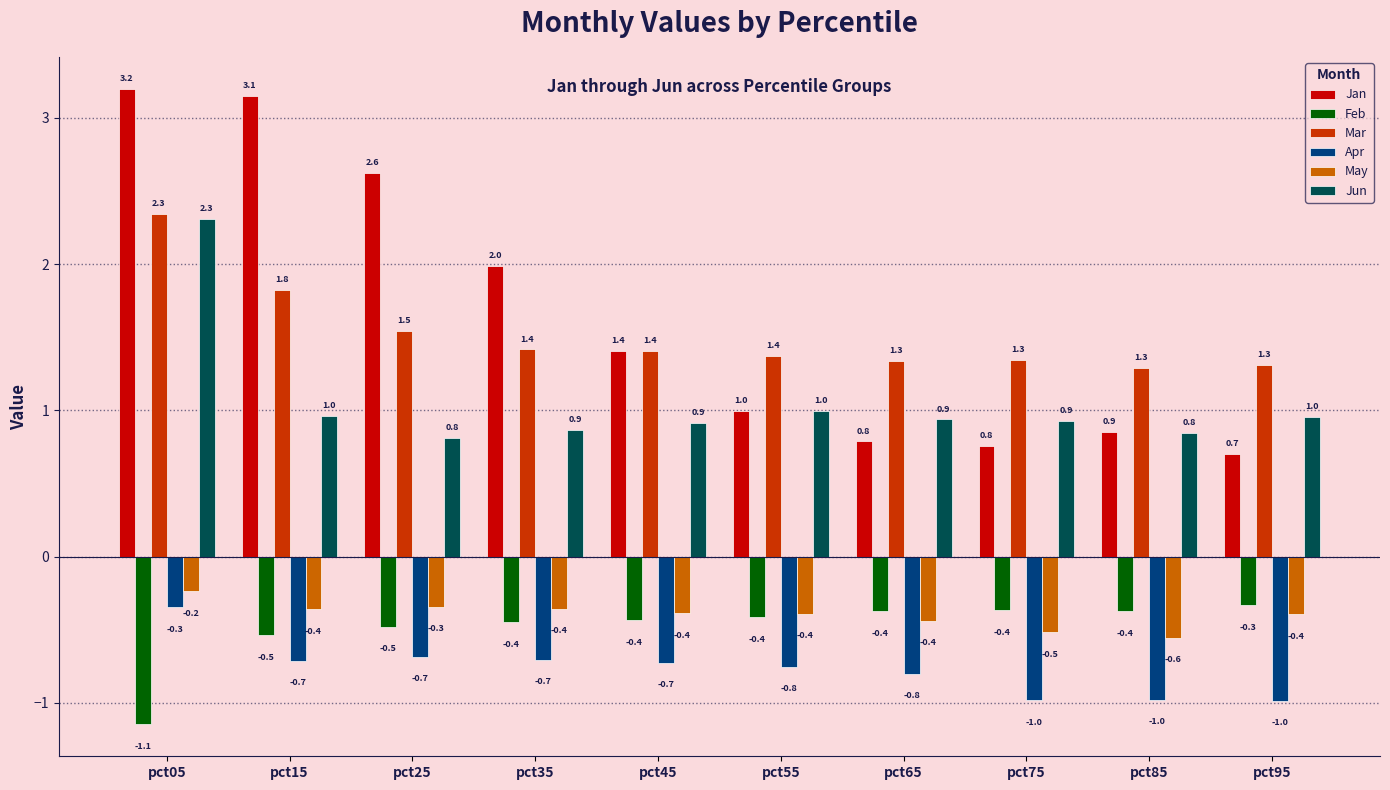

Which series has the widest spread of values?

Jan